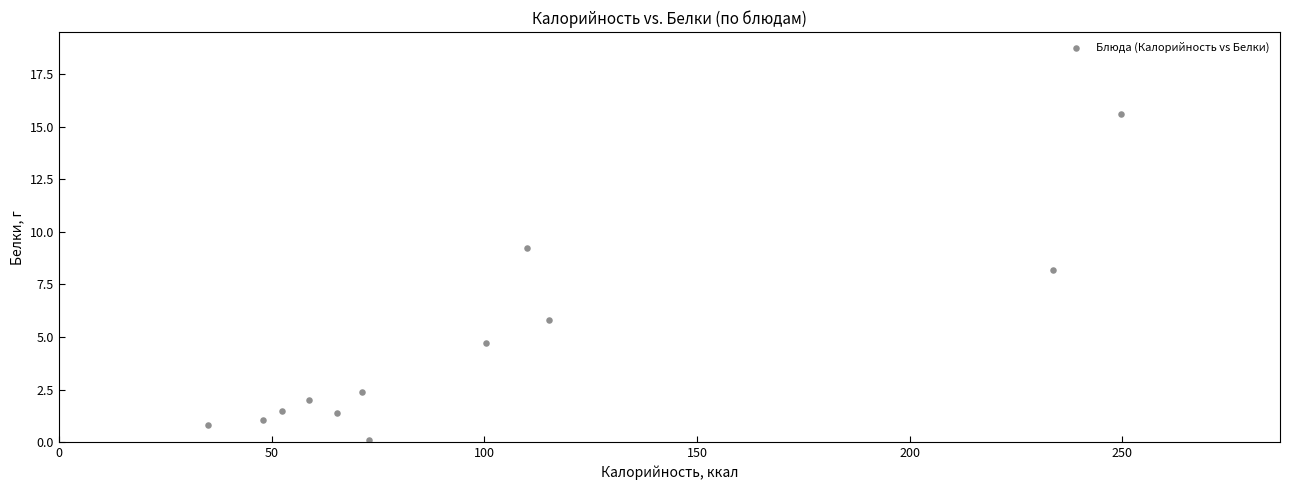

What is the range of Y values (max minus min)?

15.5